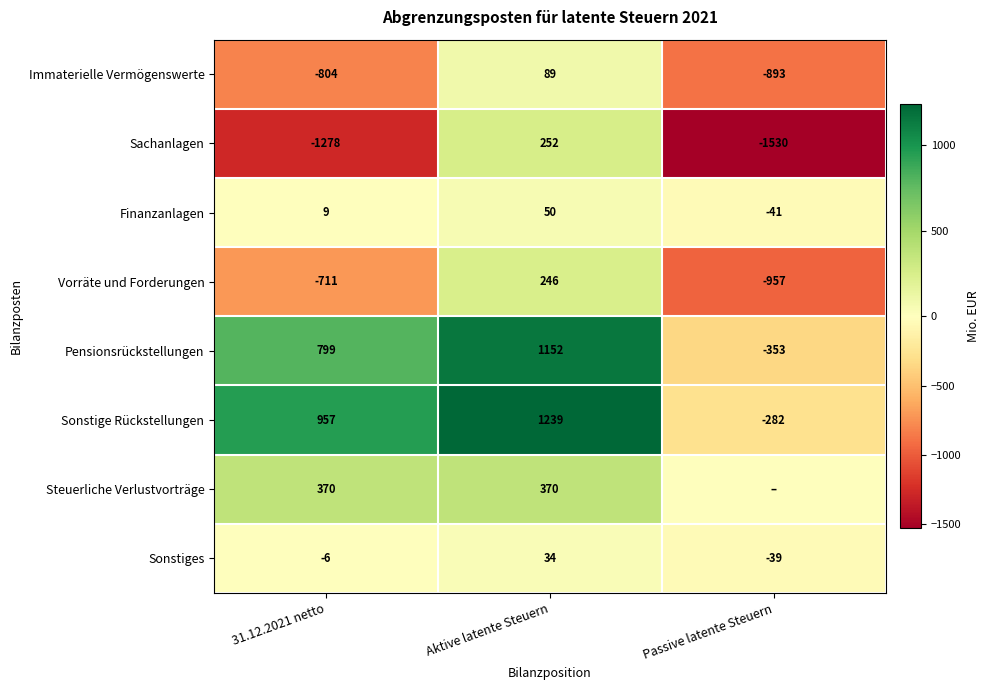

Count the number of categories in the chart.

3